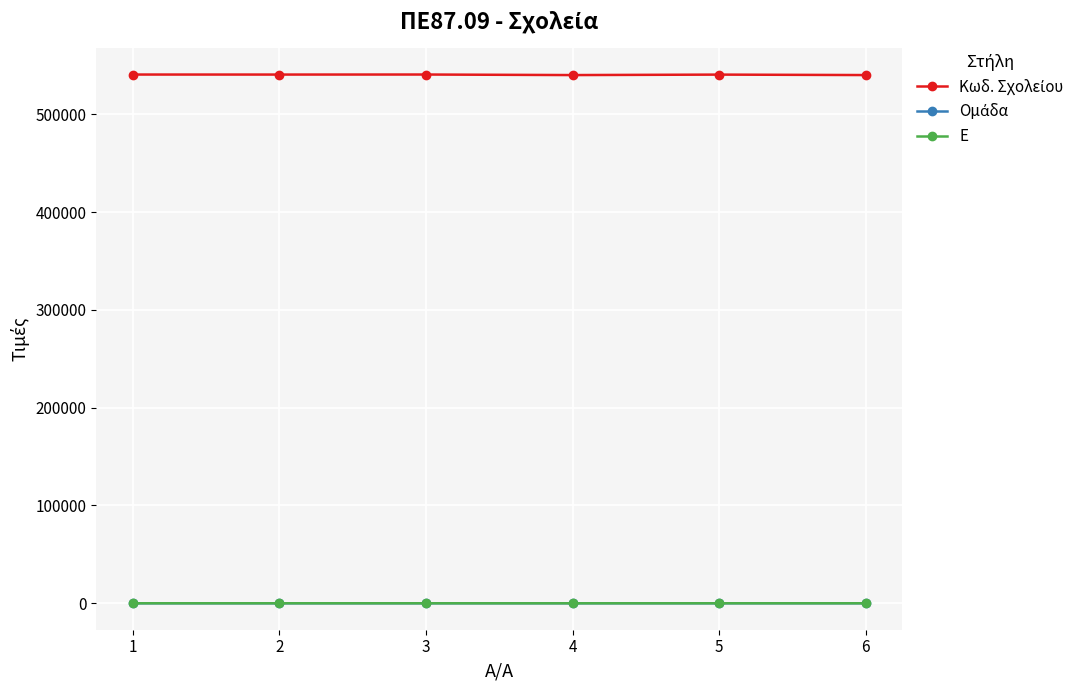

What is the maximum value shown in the chart?

540752